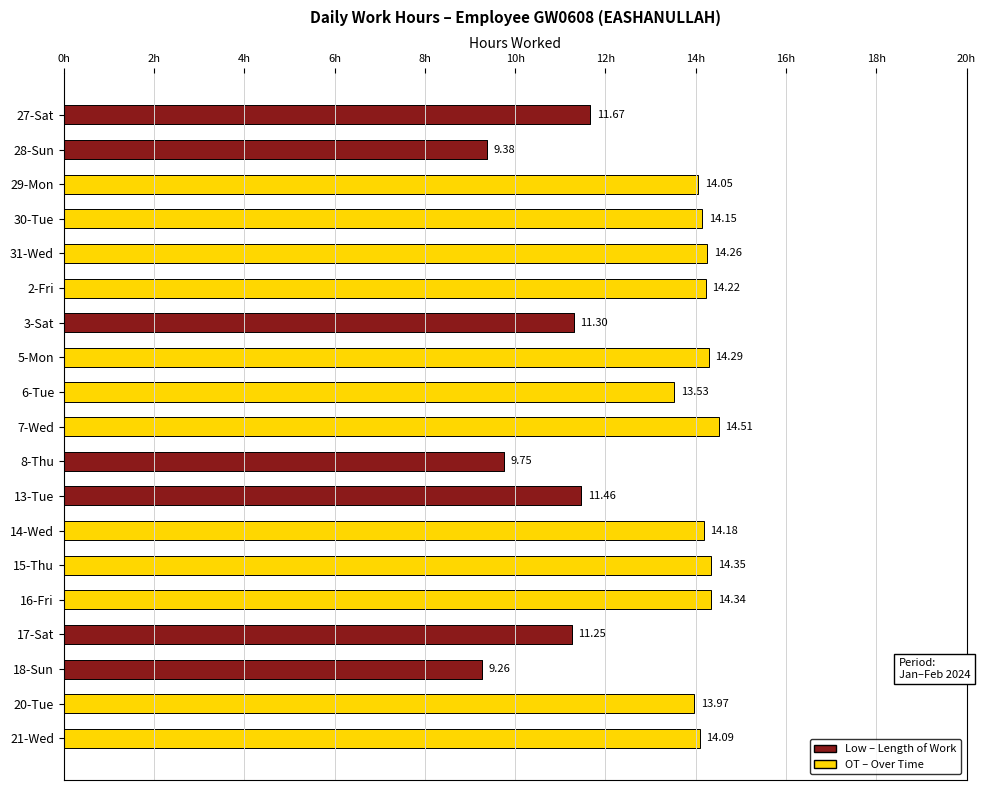

At which category is the sum across all series the highest?

7-Wed